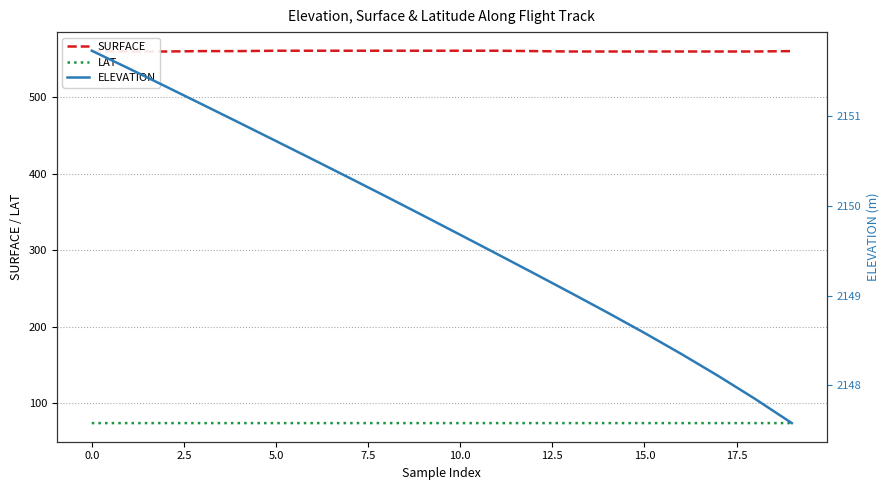

Reading right to left, what are all the values shown in this chart?

SURFACE: 559.7	559.2	559.2	559.2	559.2	559.2	559.2	559.7	560.2	560.2	560.2	560.2	560.2	560.2	560.2	559.7	559.7	559.2	559.2	559.7
LAT: 74.3	74.3	74.3	74.3	74.3	74.3	74.3	74.3	74.3	74.3	74.3	74.3	74.3	74.3	74.3	74.3	74.3	74.3	74.3	74.3
ELEVATION: 2147.6	2147.8	2148.1	2148.3	2148.6	2148.8	2149.0	2149.2	2149.5	2149.7	2149.9	2150.1	2150.3	2150.5	2150.7	2150.9	2151.1	2151.3	2151.5	2151.7